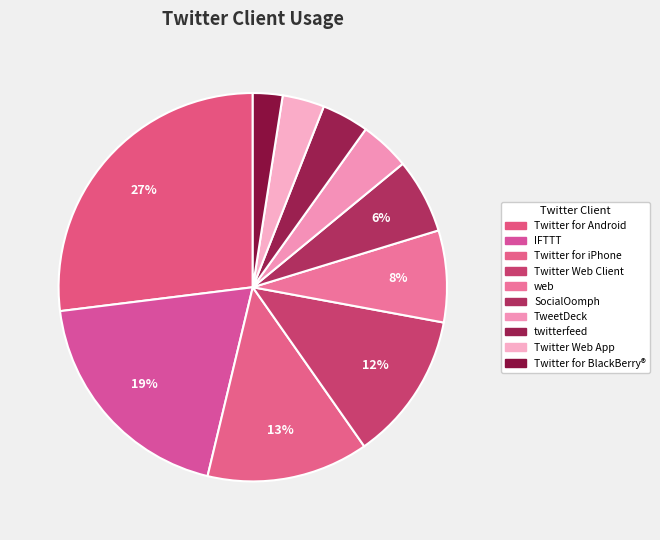

Which slice is the largest?

Twitter for Android